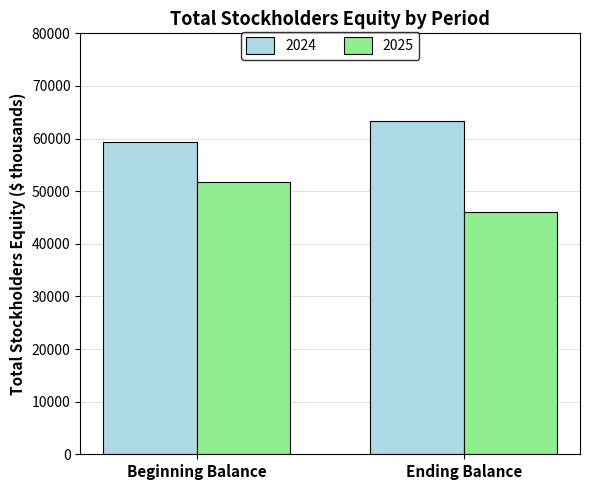

What is the sum of the 2024 values at Ending Balance and Beginning Balance?

122685